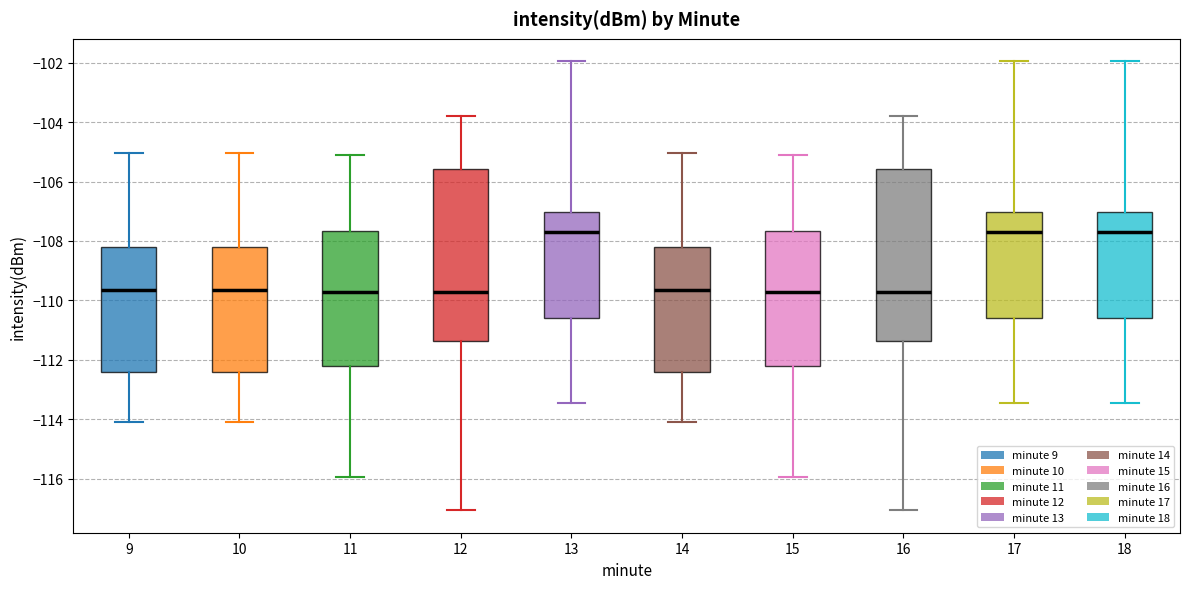

Where does the median line of the box at x = 14 sit on the y-axis? The values are not printed on the chart, so give them approximately, as read against the axis.

-109.6